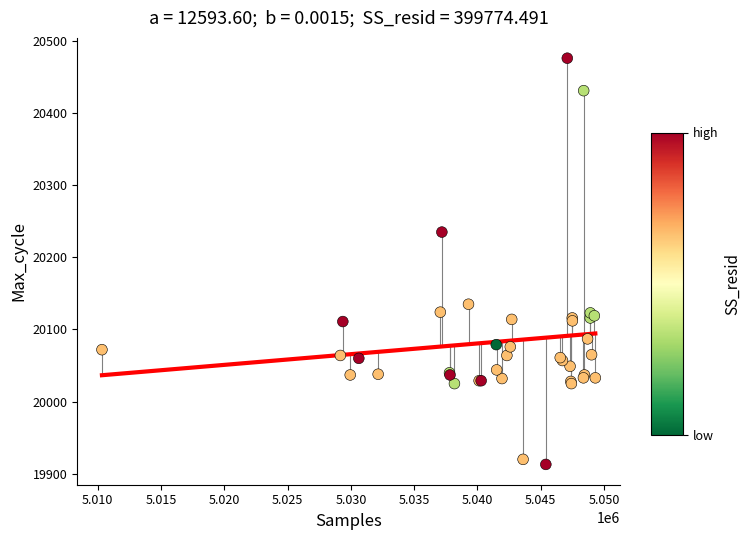

What Y value in the scatter plot is closest to 20194?

20235